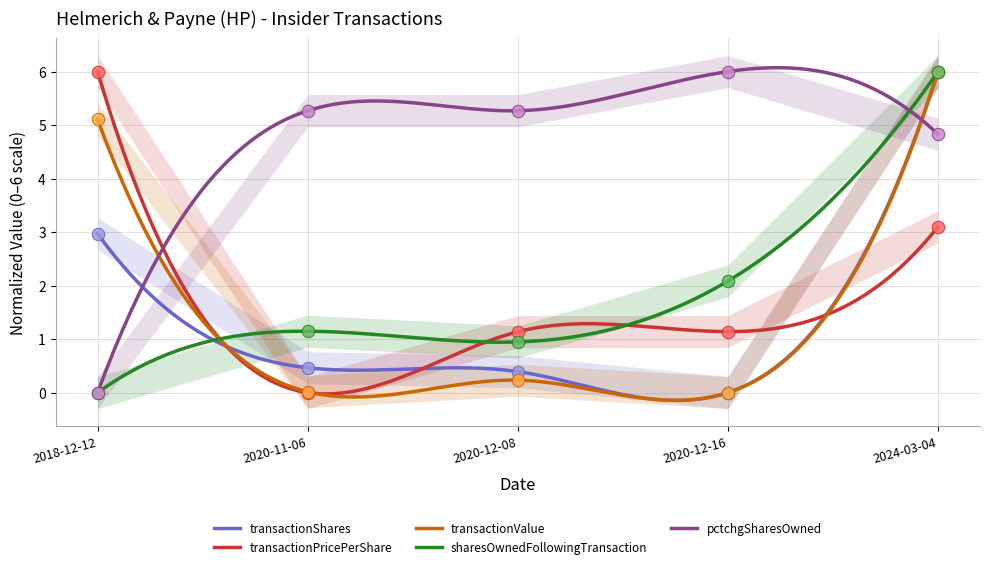

Which series has the largest Y range (max minus min)?

transactionShares